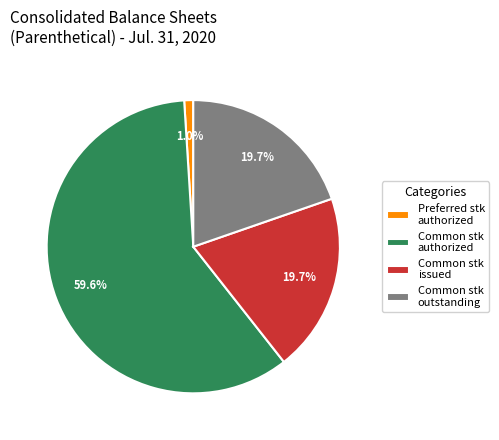

Which slice represents more than half of the pie?

Common stk authorized